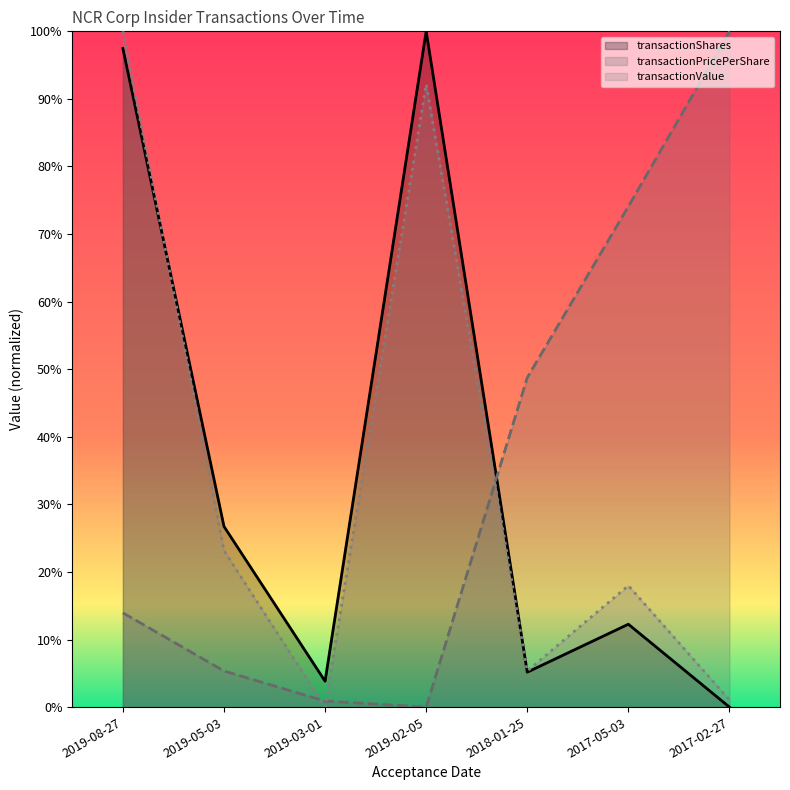

Which series has the widest spread of values?

transactionShares